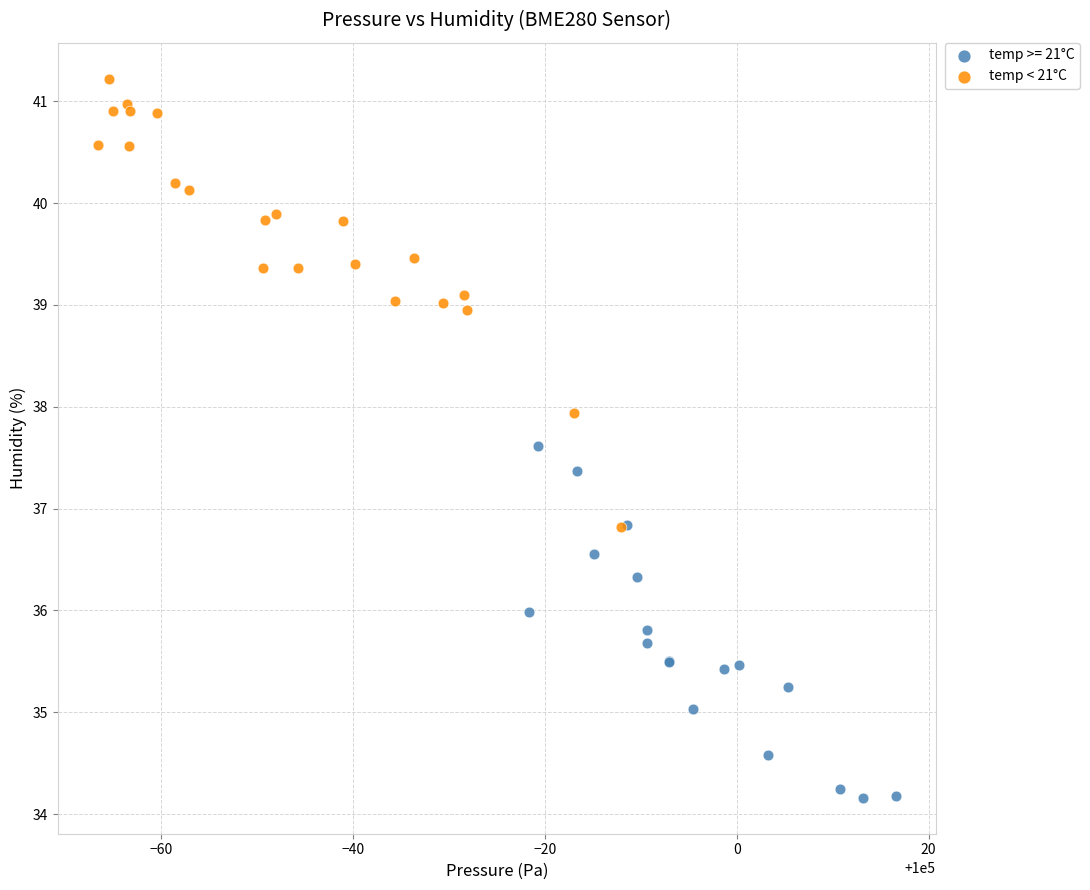

Which series reaches the minimum Y coordinate?

temp >= 21°C